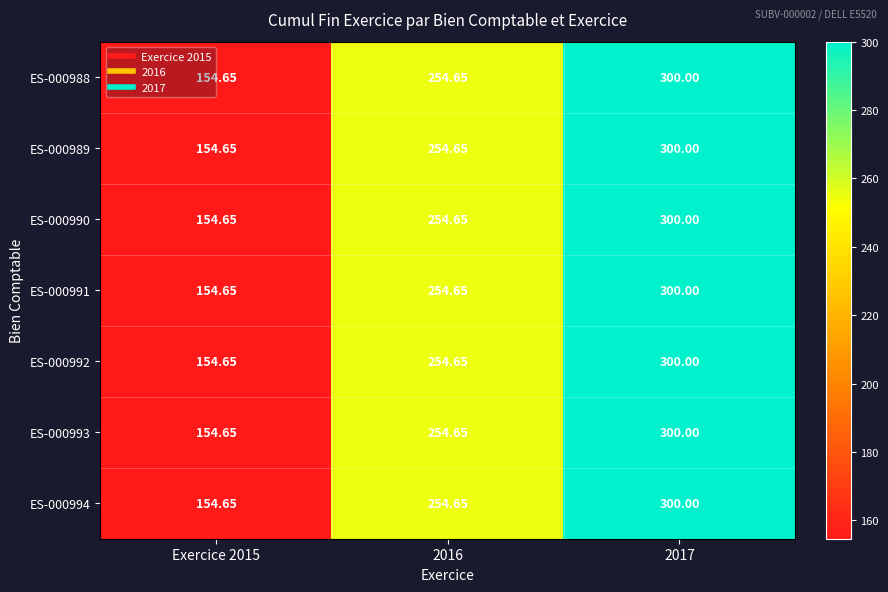

At 2016, list the series in order from smallest to largest.

ES-000988, ES-000989, ES-000990, ES-000991, ES-000992, ES-000993, ES-000994